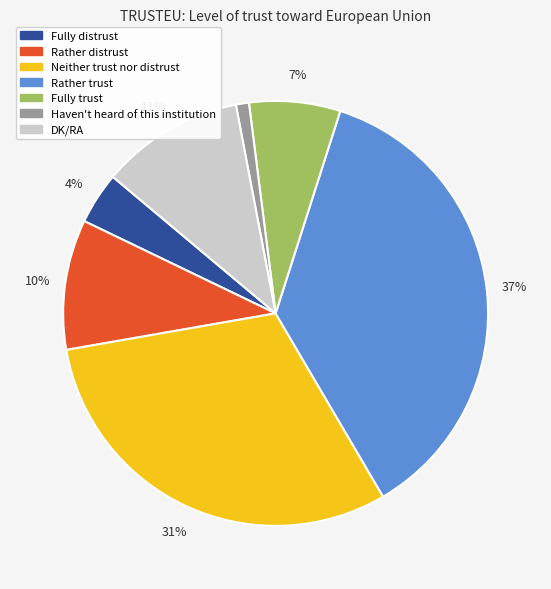

How many slices are in this pie chart?

7